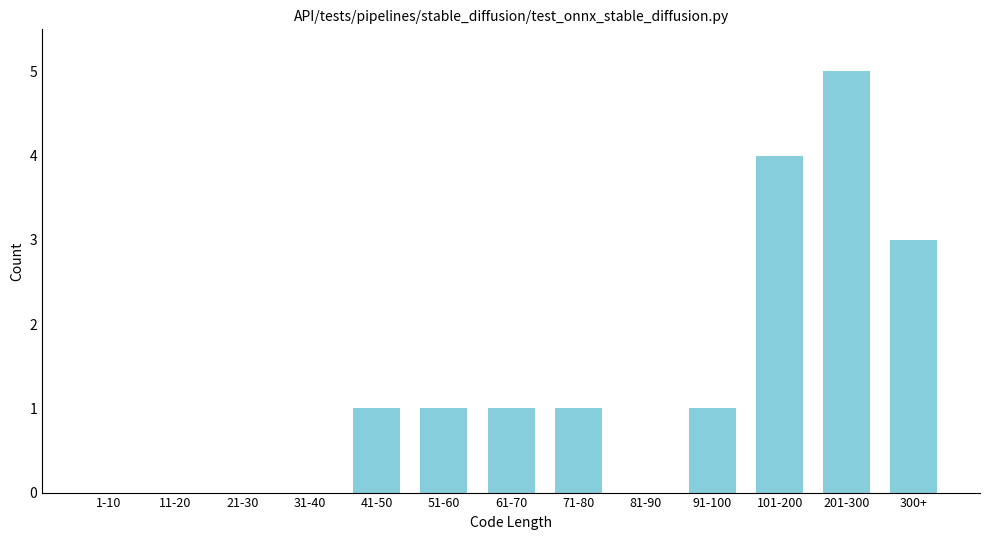

Reading left to right, transcribe all the data shown in this chart.

1-10=0	11-20=0	21-30=0	31-40=0	41-50=1	51-60=1	61-70=1	71-80=1	81-90=0	91-100=1	101-200=4	201-300=5	300+=3